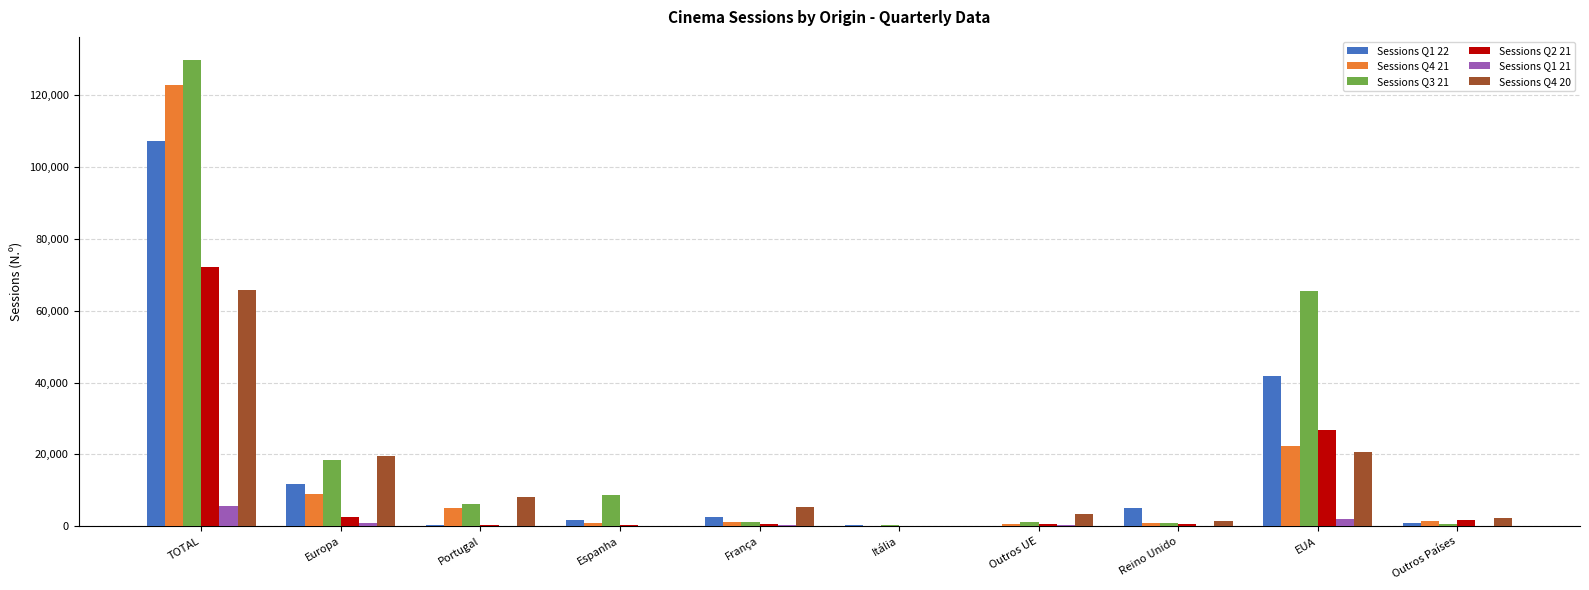

How many groups of bars are there?

10